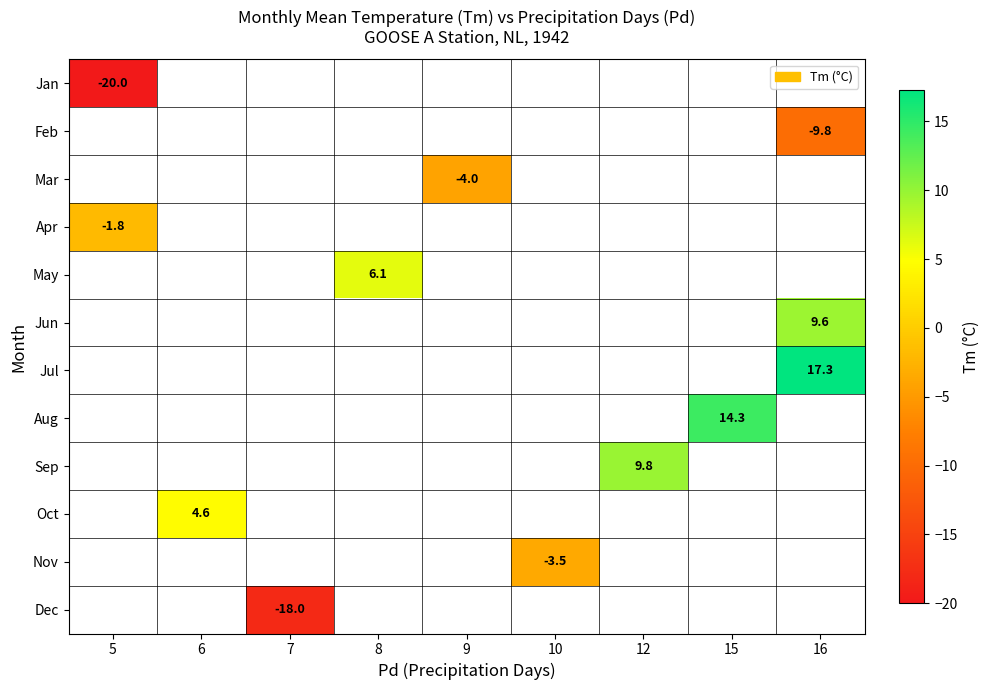

The value of Apr at 5 is -1.0. True or false?

False